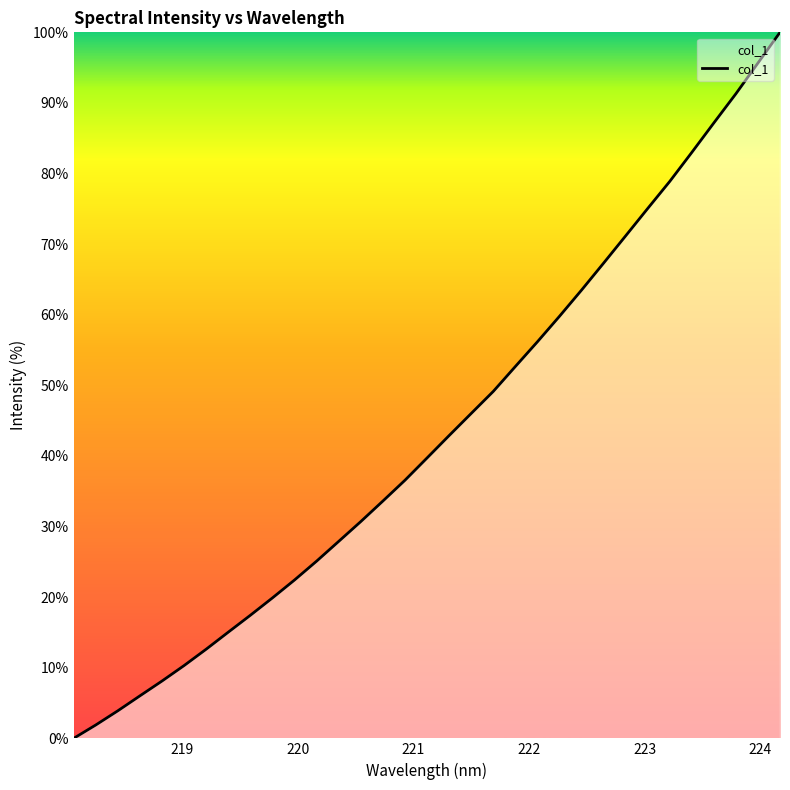

What is the difference between the maximum and minimum values?

100.0